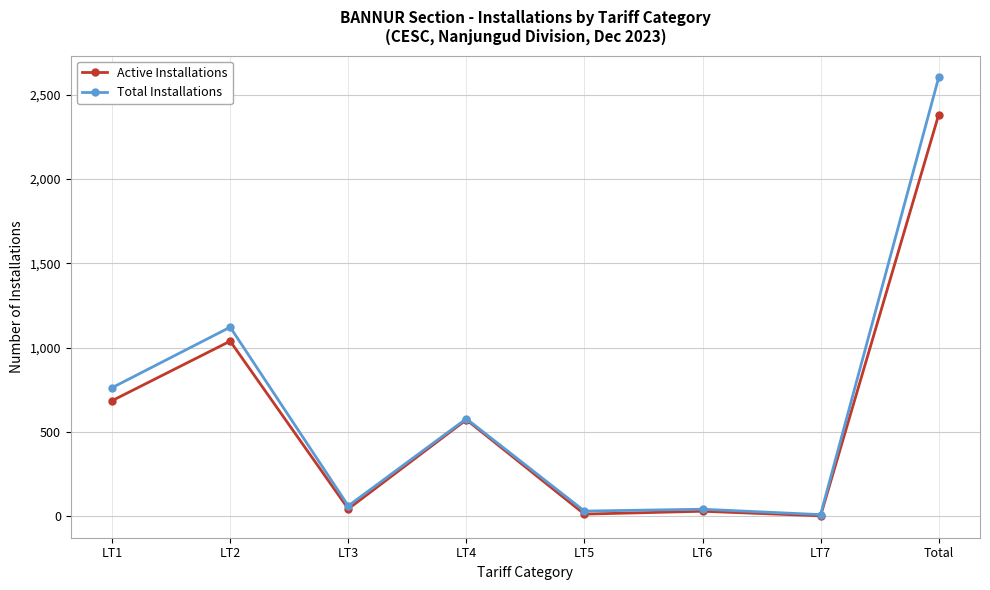

List the series in order of their peak value, lowest first.

Active Installations, Total Installations